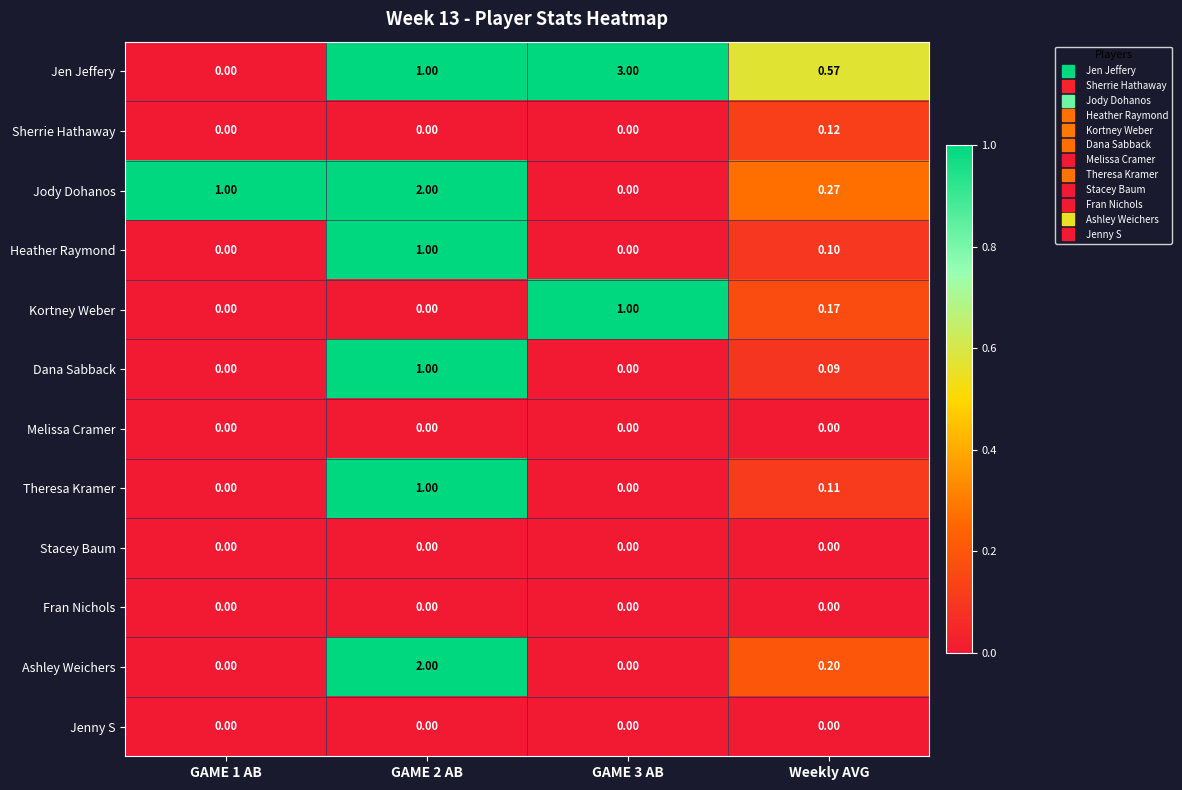

Which label corresponds to the largest value in the chart?

GAME 3 AB